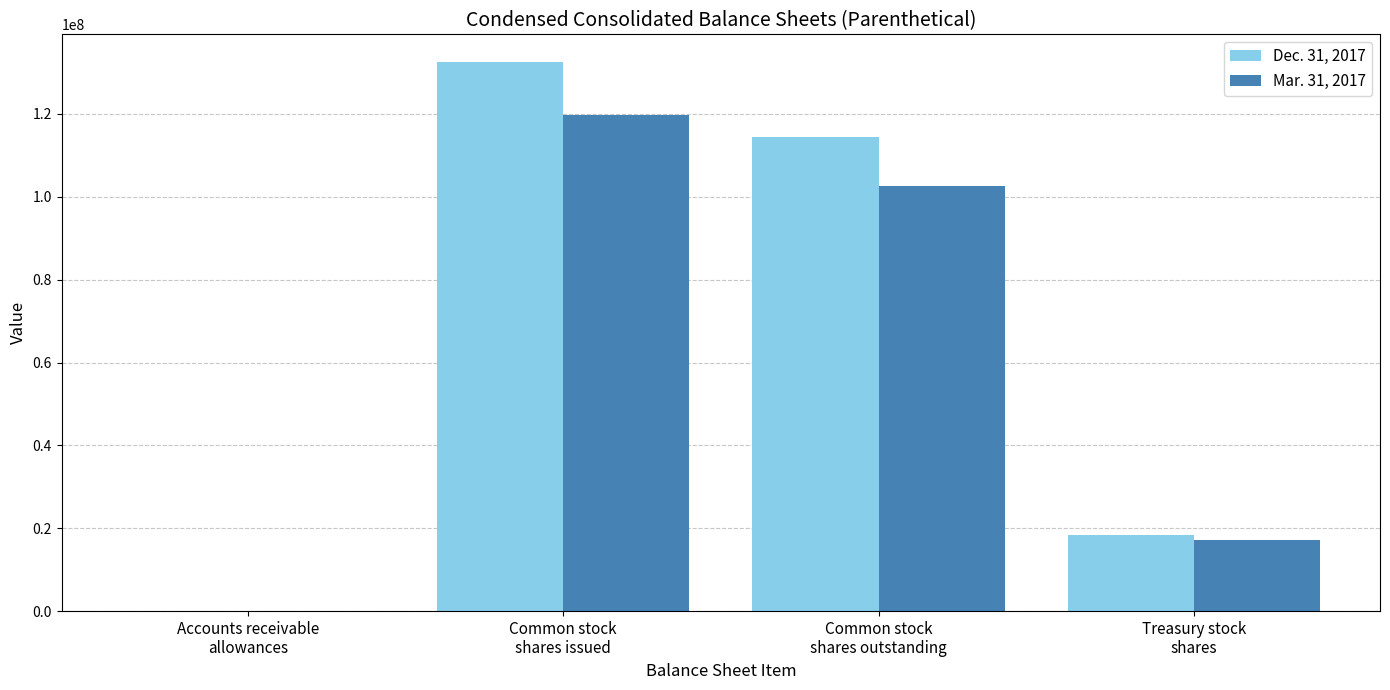

What is the greatest value displayed?

132581000